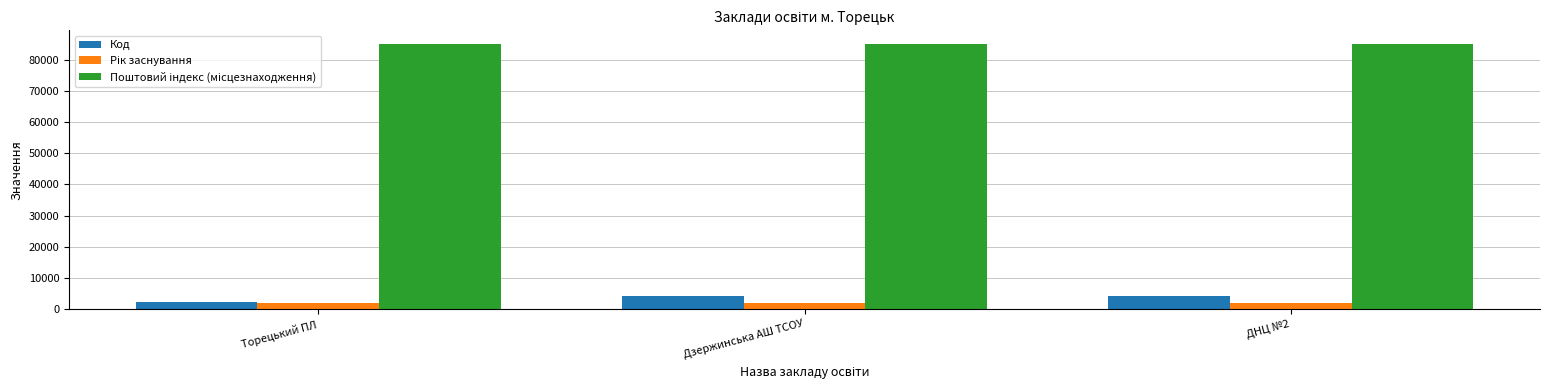

Are the bars horizontal?

No